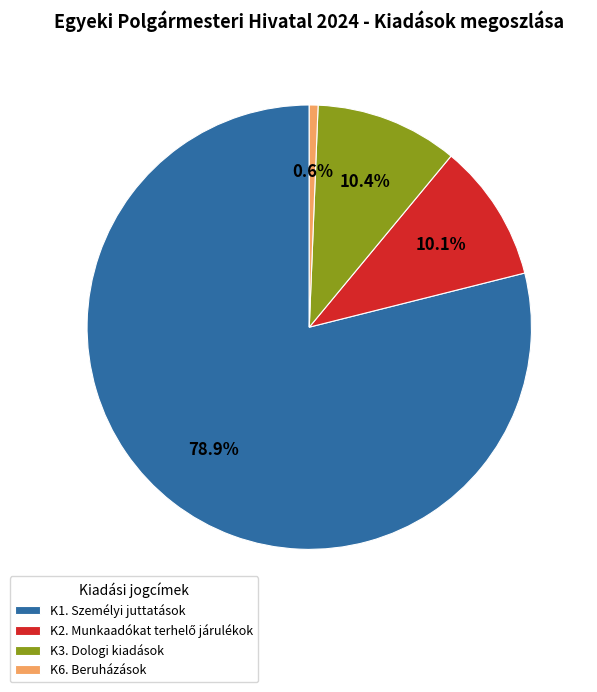

To the nearest percent, what is the difference between the largest and smallest slice percentages?

78%